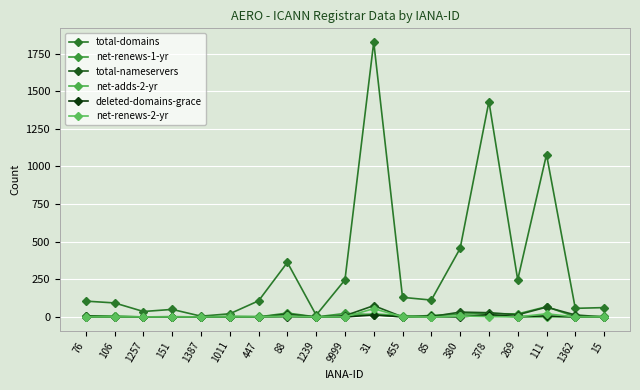

The value of deleted-domains-grace at 85 is 7. True or false?

False